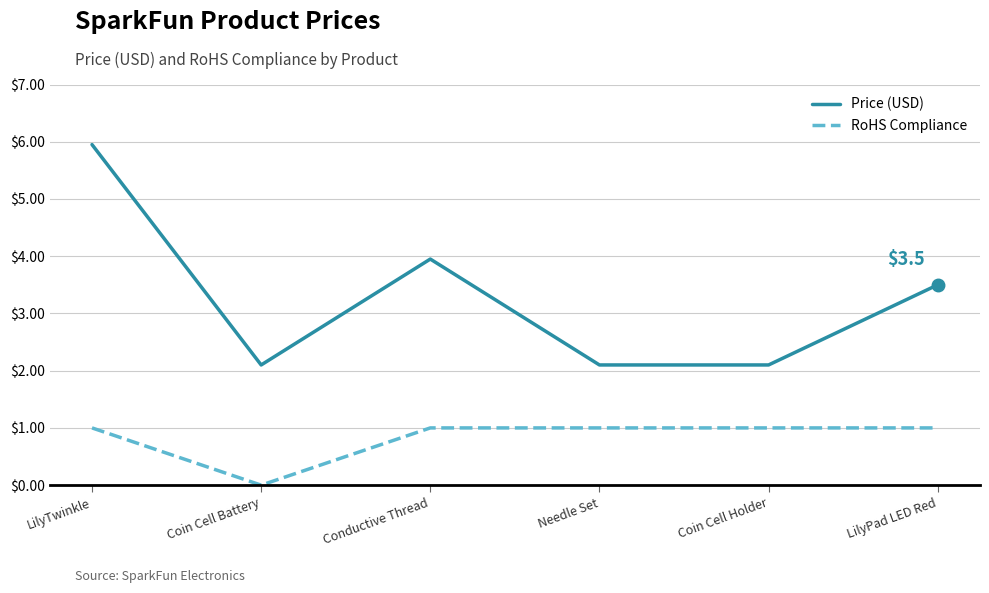

Between Coin Cell Holder and LilyPad LED Red, which series saw the biggest shift?

Price (USD)